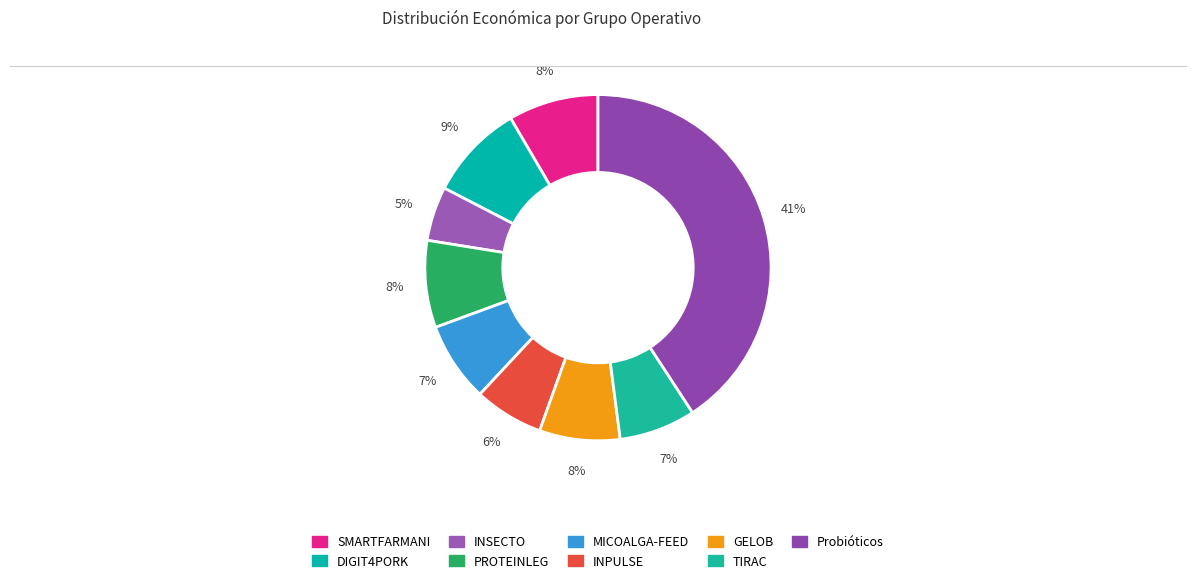

Count the number of slices in the pie.

9